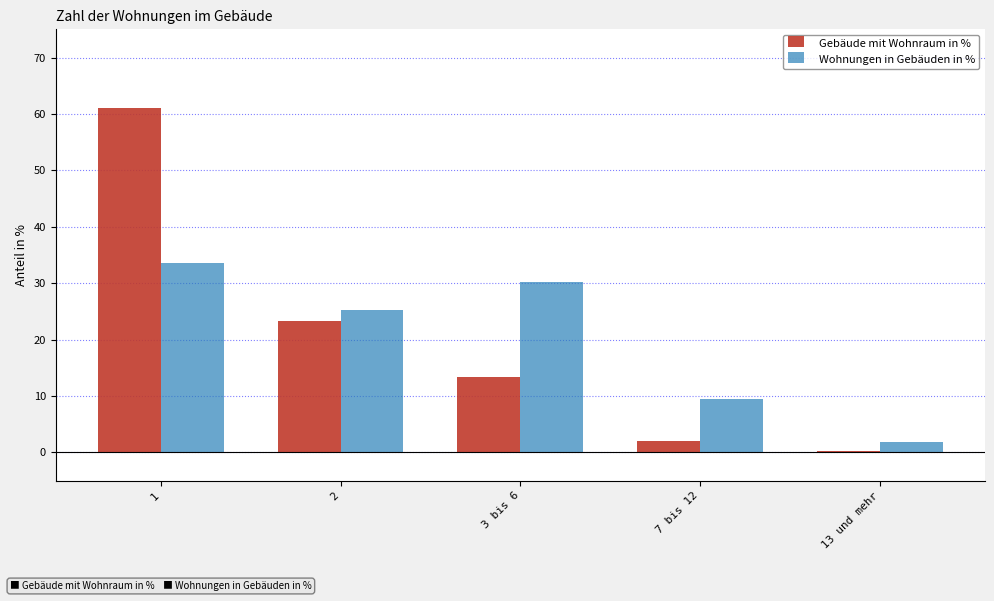

Which series has the largest range (max minus min)?

Gebäude mit Wohnraum in %